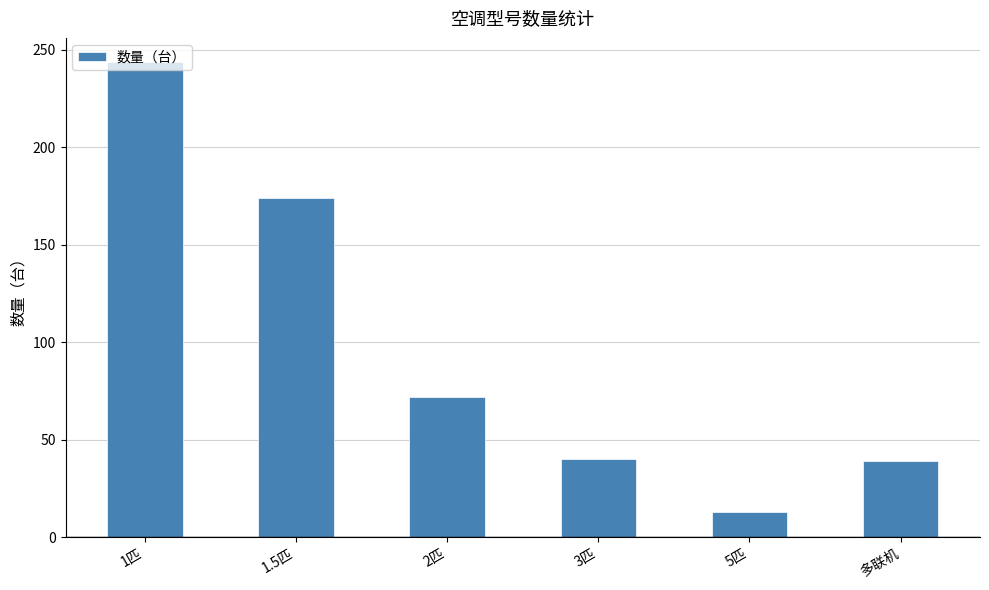

True or false: the data shows 39 at 多联机.

True